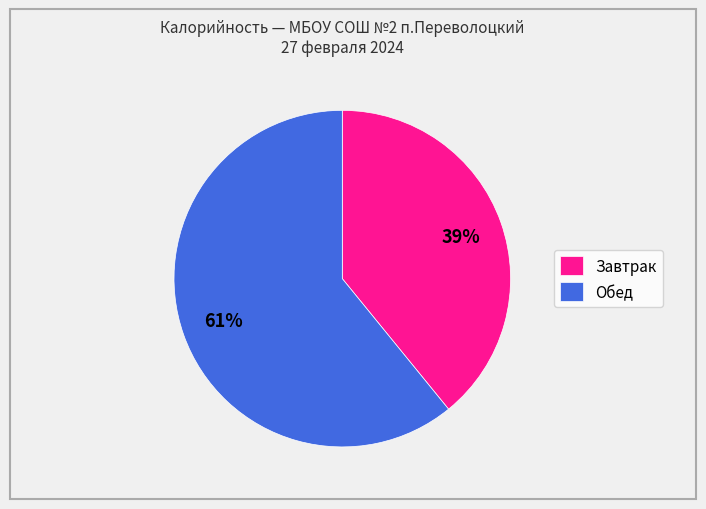

The Завтрак slice represents 39% of the pie. True or false?

True